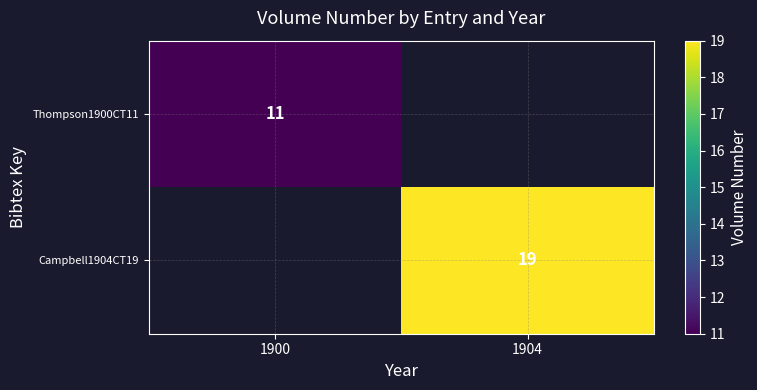

Is it true that Thompson1900CT11 equals 11 at 1900?

True